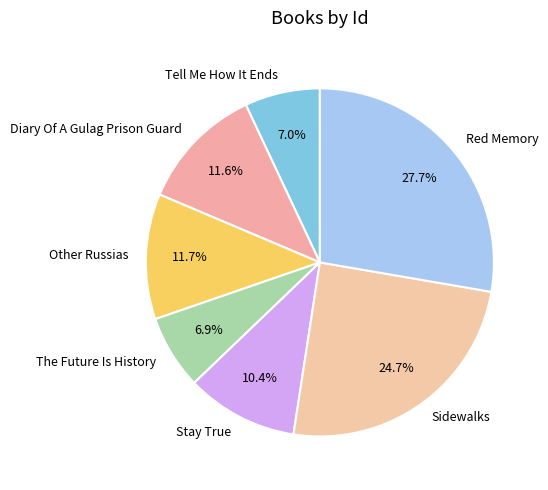

Count the number of slices in the pie.

7